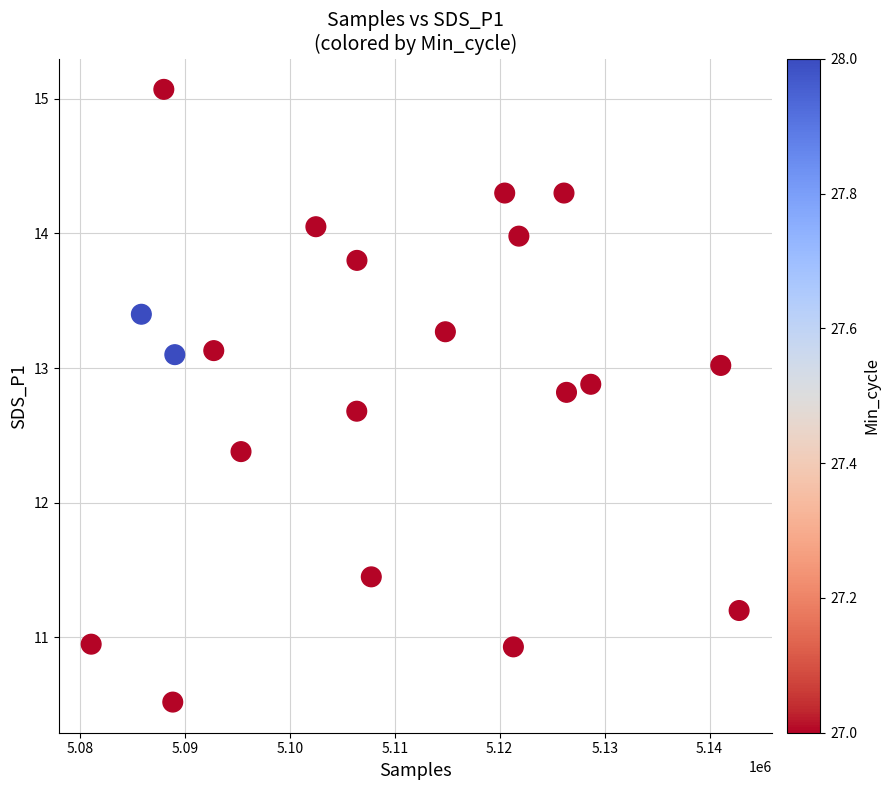

What is the range of X values (max minus min)?

61738.0